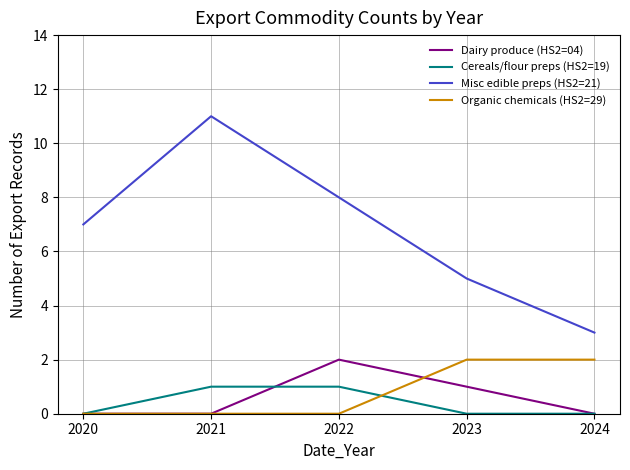

At how many categories does at least one series exceed 9?

1